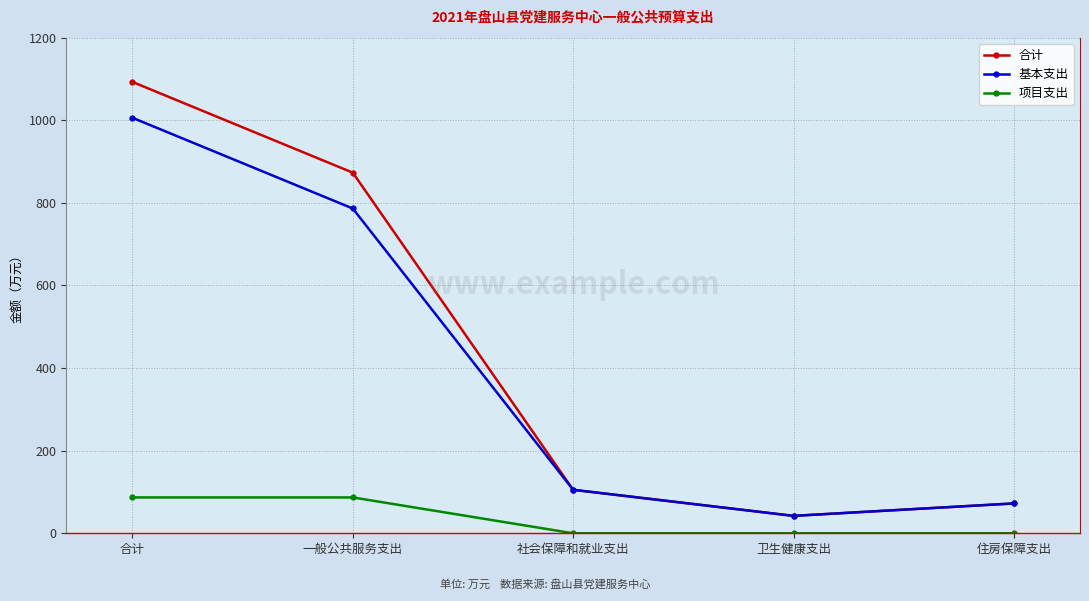

How many categories are shown in the chart?

5